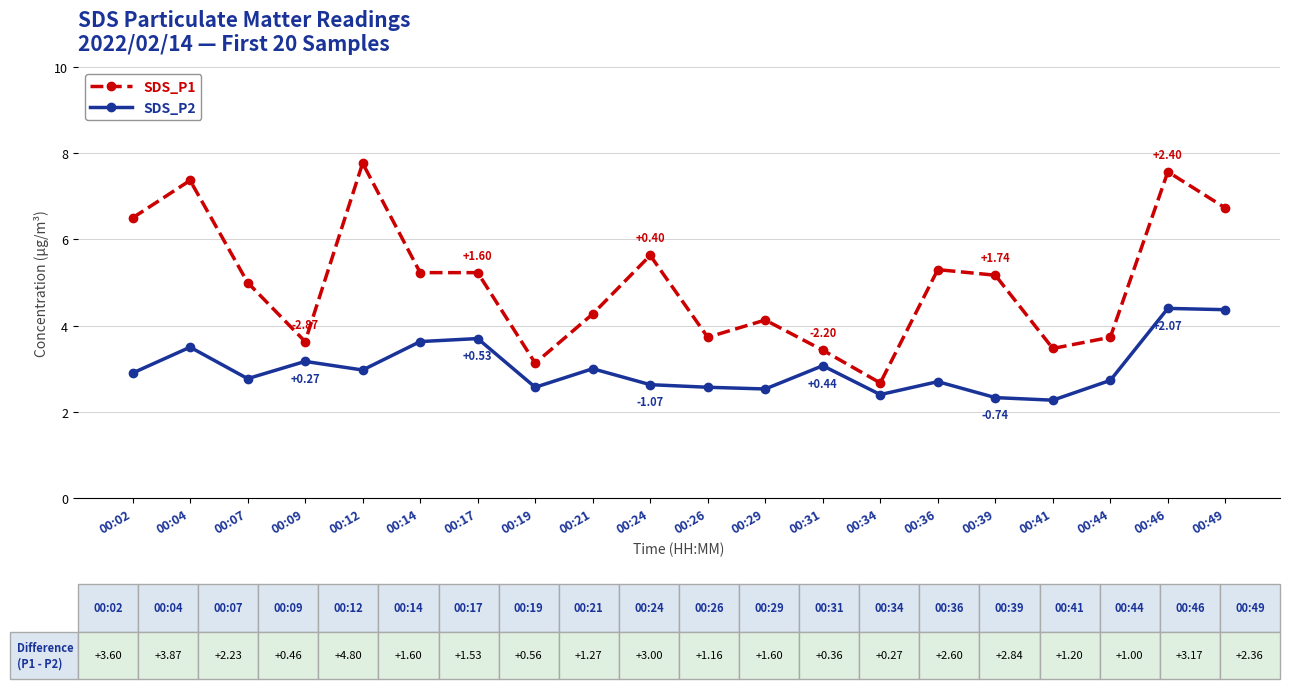

What is the value of the SDS_P1 point at the 19th from the left?

7.6